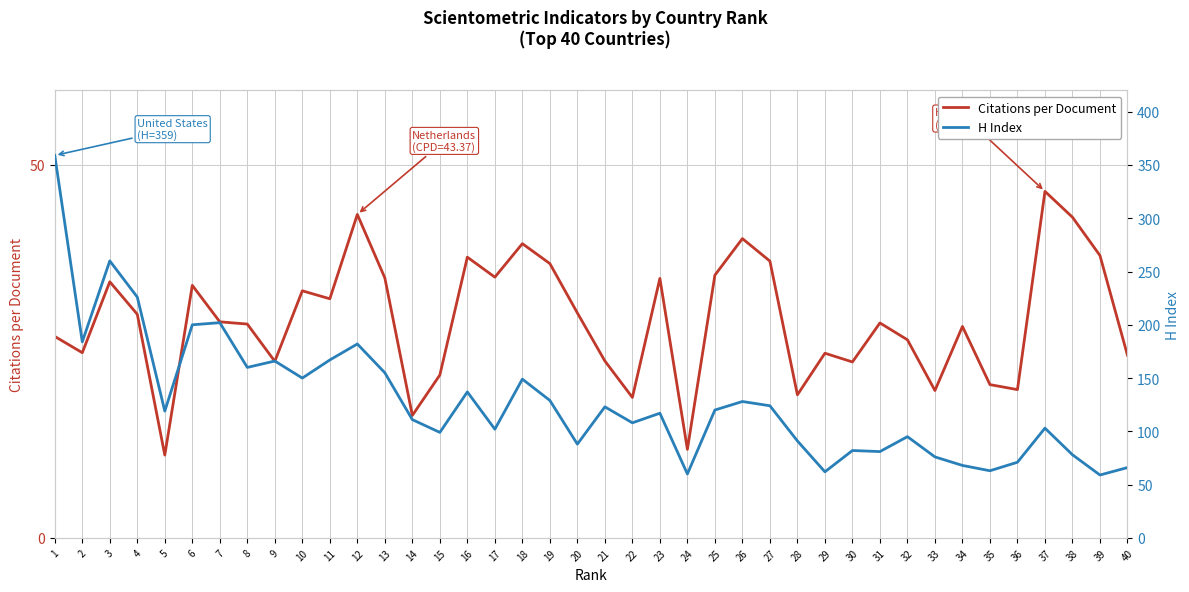

How many data points in Citations per Document are above 28?

23